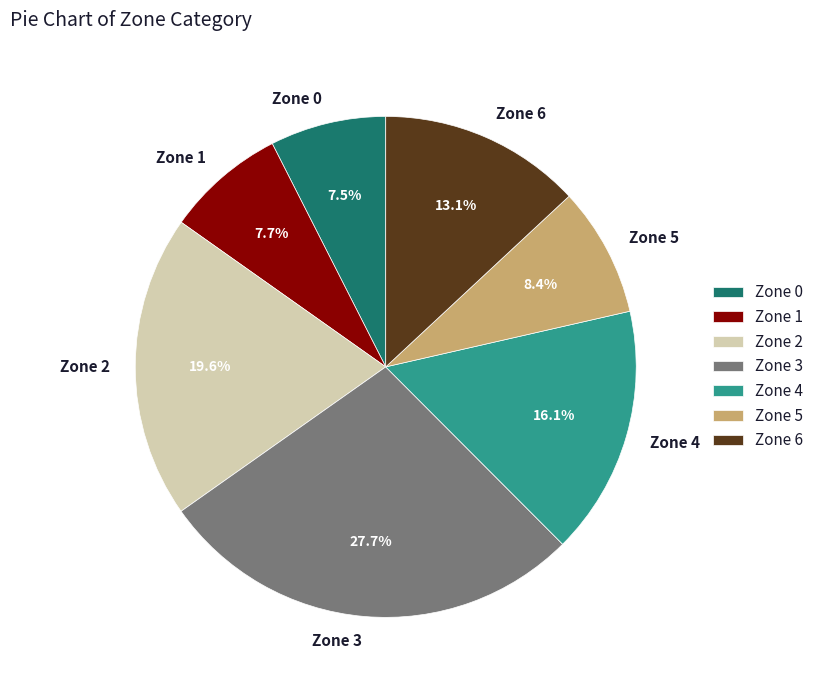

Does Zone 5 represent more than half of the total?

No